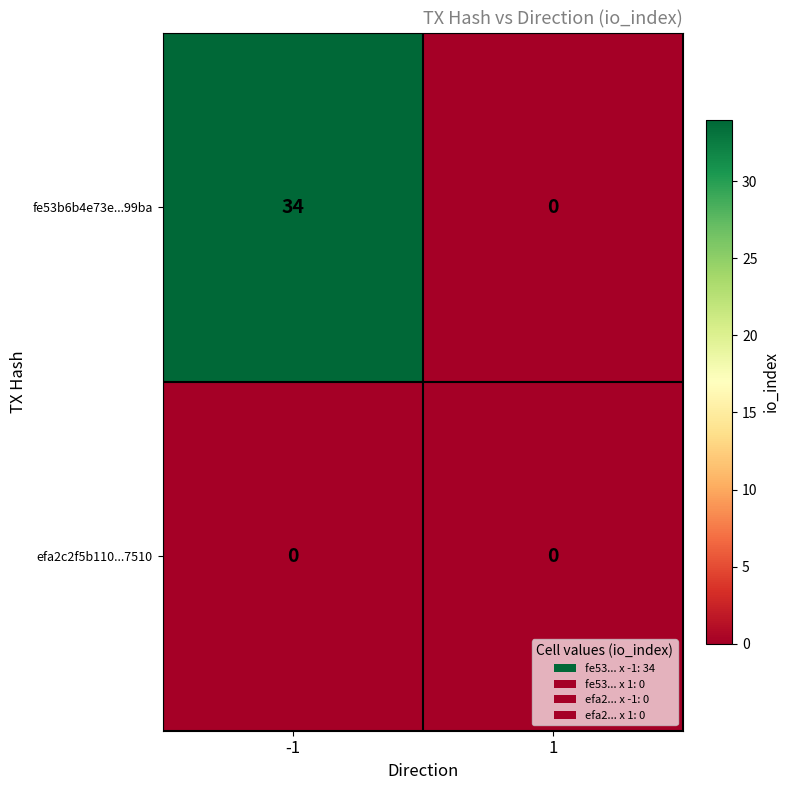

Reading left to right, list all the values displayed in this chart.

fe53b6b4e73e...99ba: -1=34	1=0
efa2c2f5b110...7510: -1=0	1=0